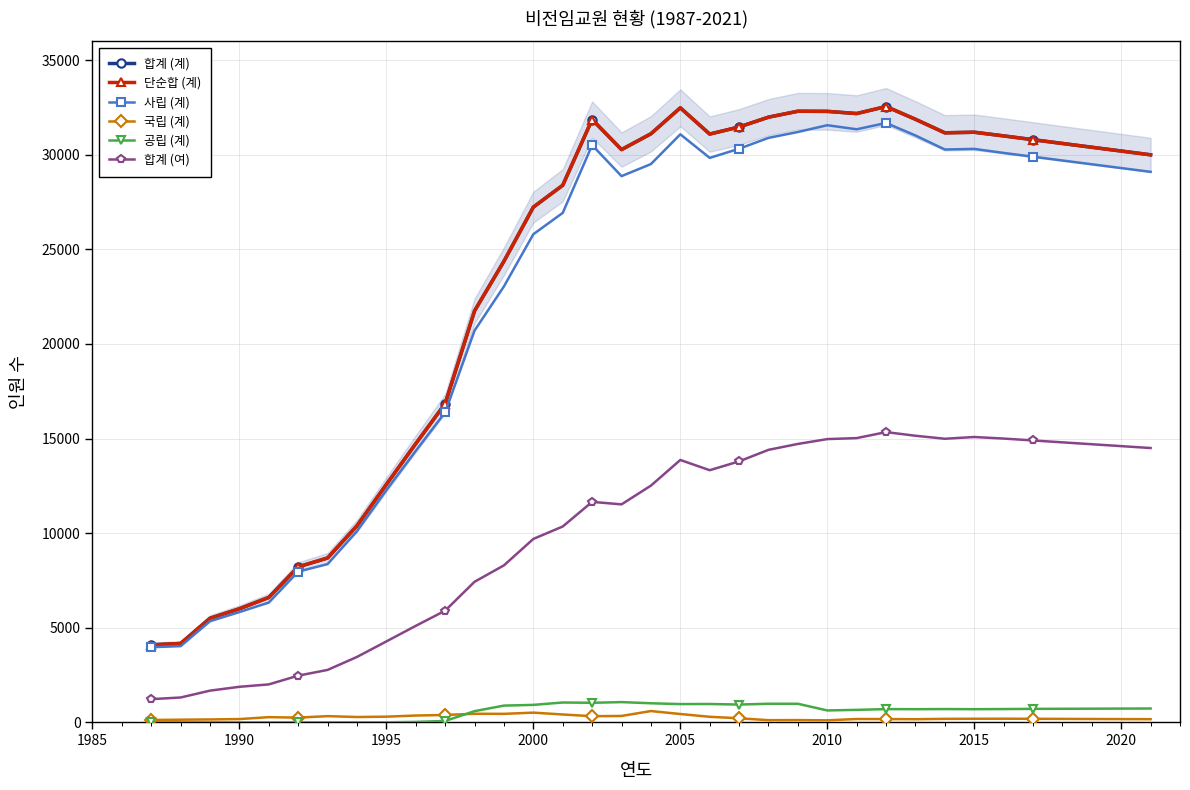

What are all the series names shown in the legend?

합계 (계), 단순합 (계), 사립 (계), 국립 (계), 공립 (계), 합계 (여)